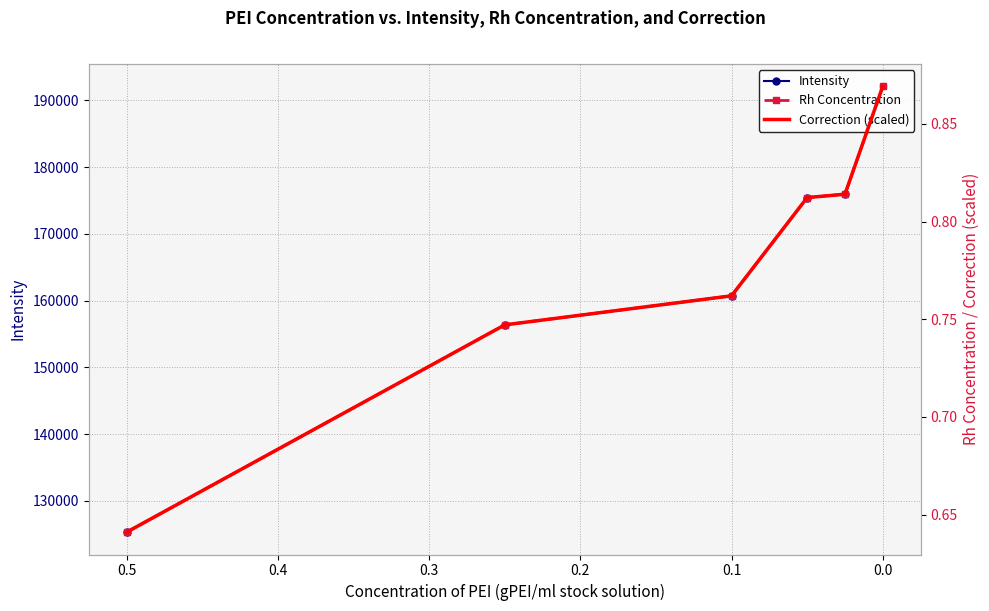

True or false: Correction (scaled) and Rh Concentration cross at least once.

False